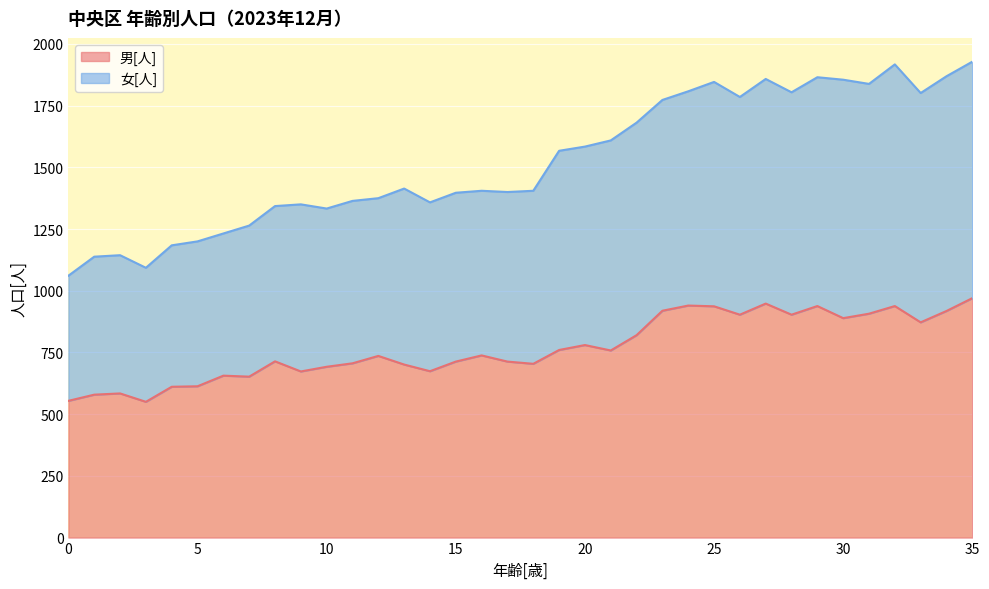

Which category has the lowest value in the 男[人] series?

3